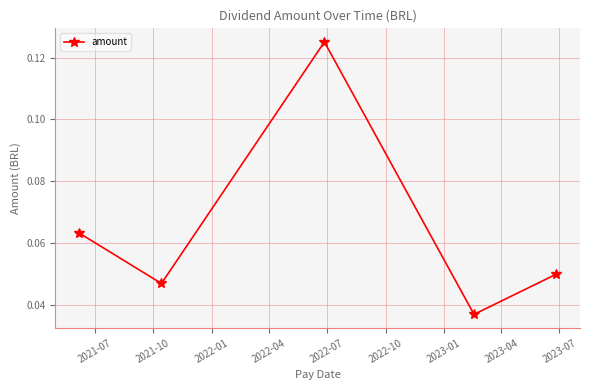

Does the chart display data point markers on the line(s)?

Yes